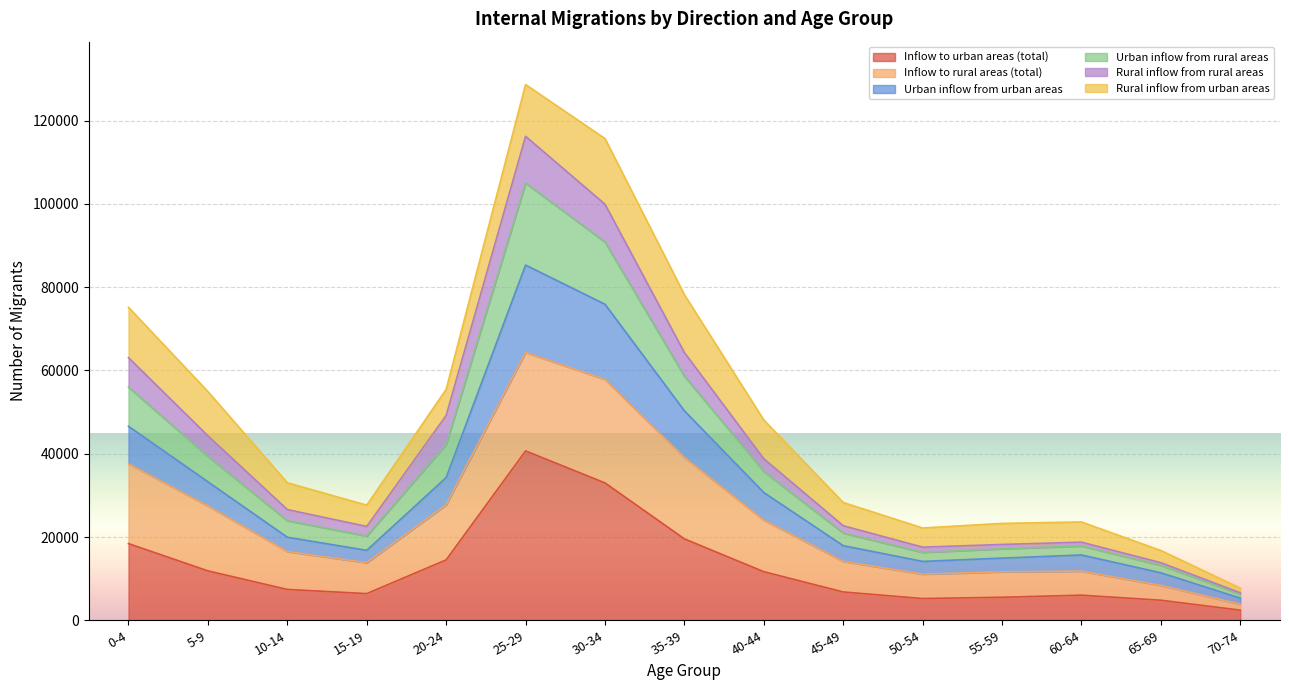

What is the maximum value for Inflow to urban areas (total)?

40678